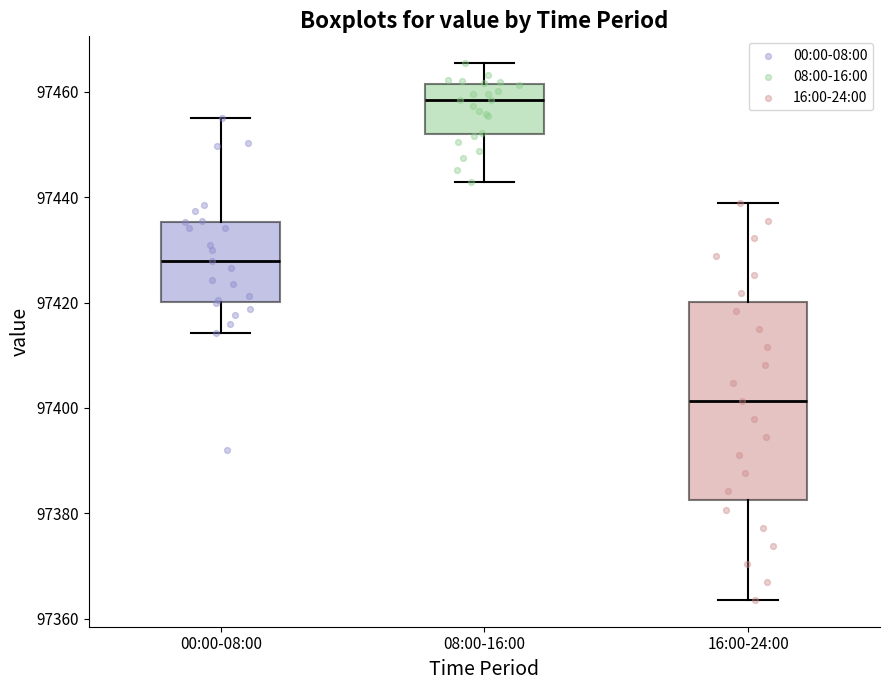

Where does the lower whisker of the box for 08:00-16:00 end on the y-axis? The values are not printed on the chart, so give them approximately, as read against the axis.

97442